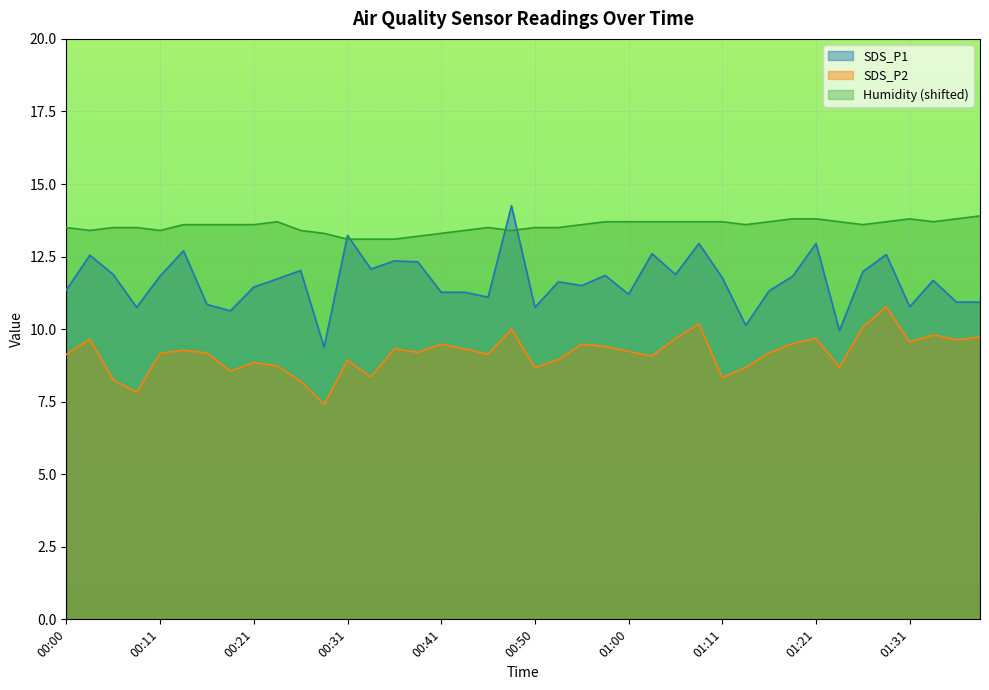

True or false: SDS_P1 and SDS_P2 intersect in this chart.

False